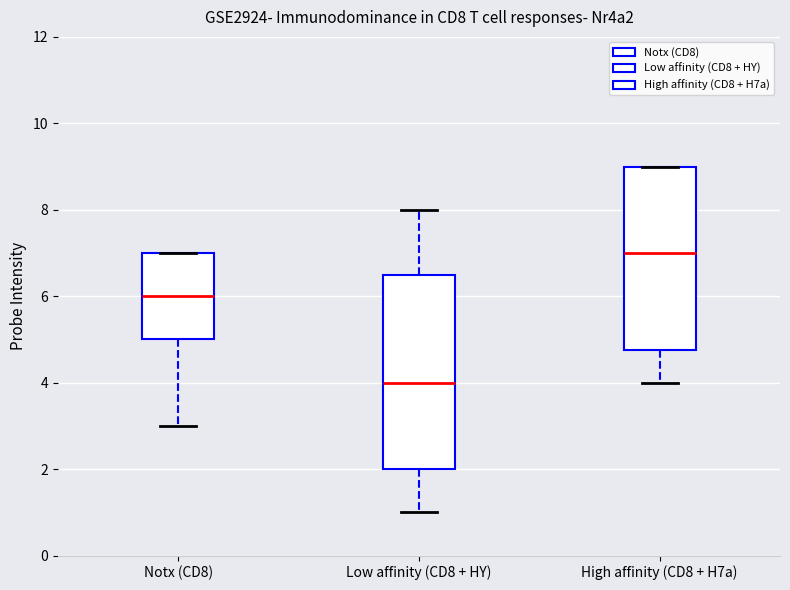

Which box's median line is the lowest?

Low affinity (CD8 + HY)